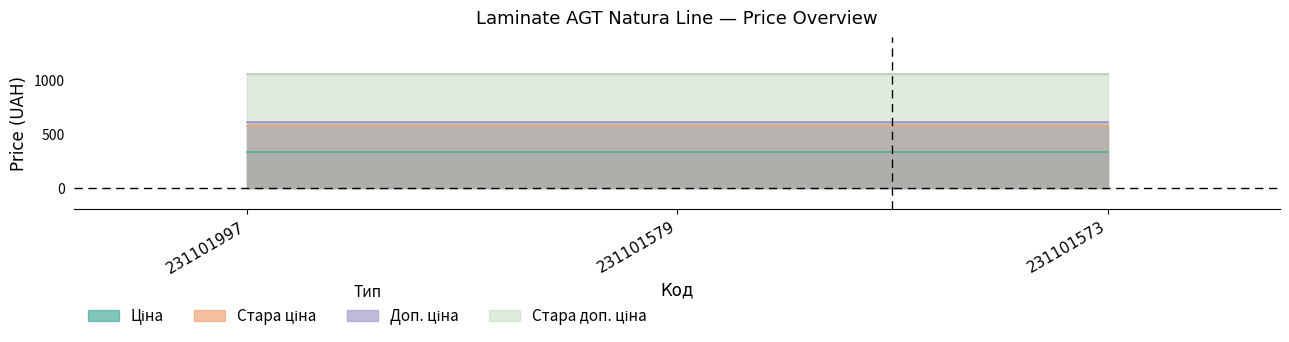

What is the sum of the Ціна values at 231101997 and 231101573?

668.8